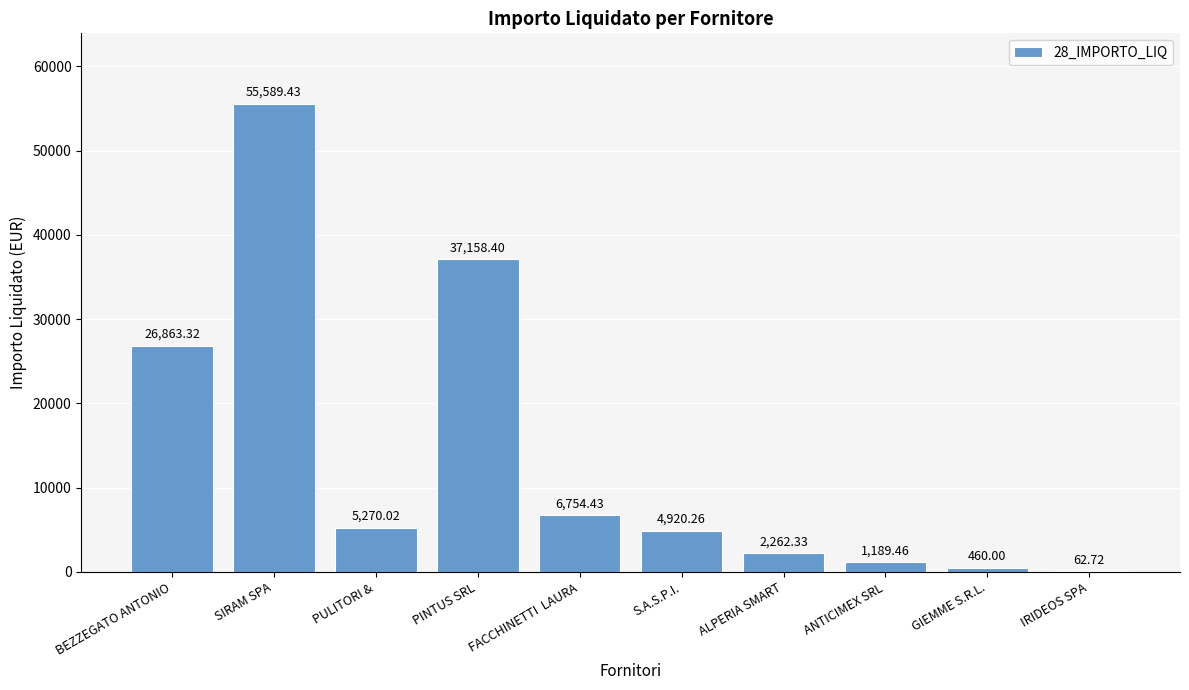

Reading right to left, list all the values displayed in this chart.

62.7	460.0	1189.5	2262.3	4920.3	6754.4	37158.4	5270.0	55589.4	26863.3